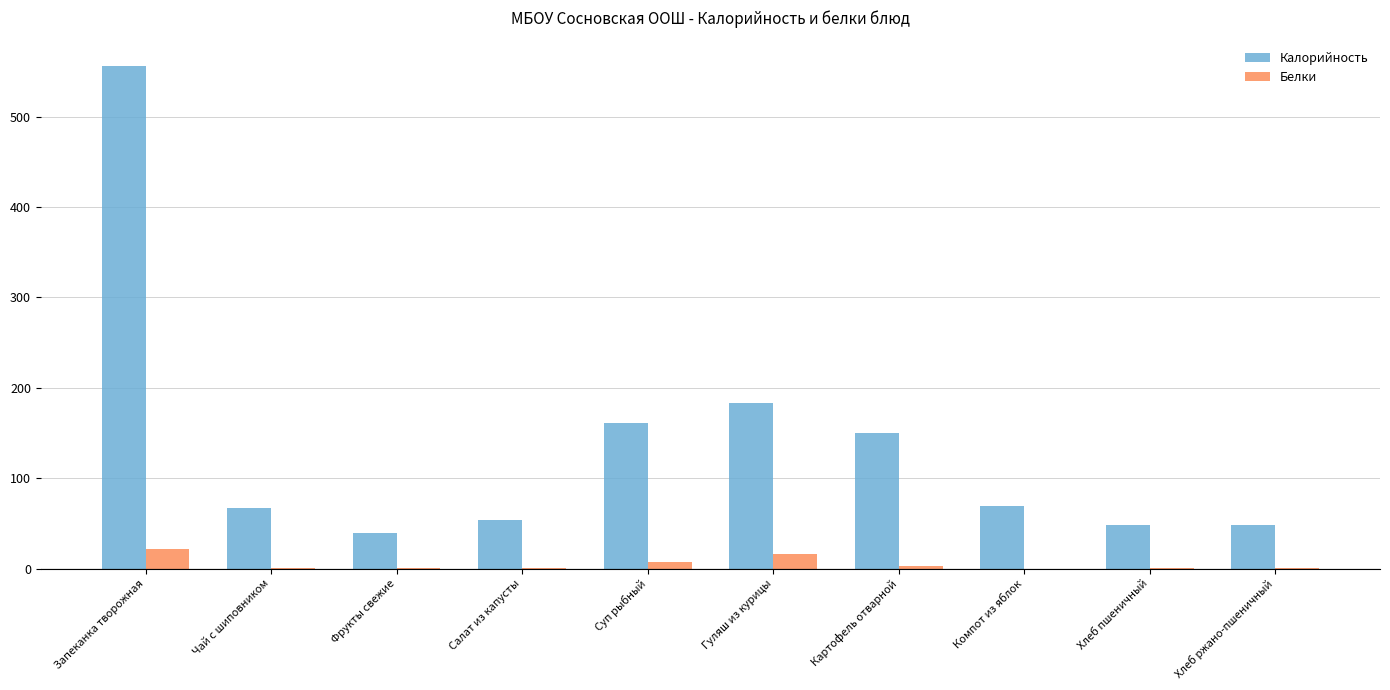

Is it true that Калорийность equals 19.7 at Салат из капусты?

False